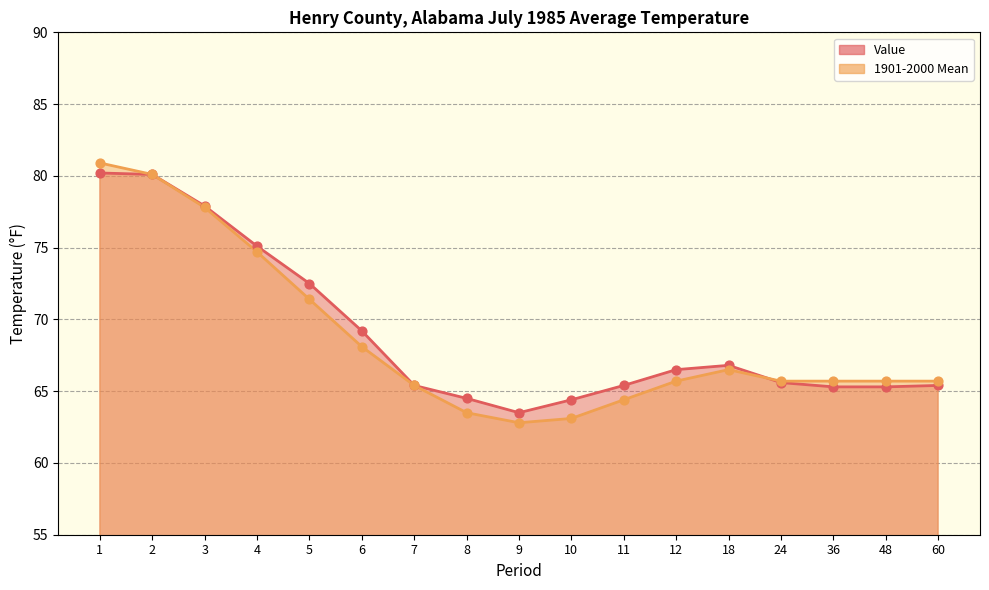

What are all the series names shown in the legend?

Value, 1901-2000 Mean